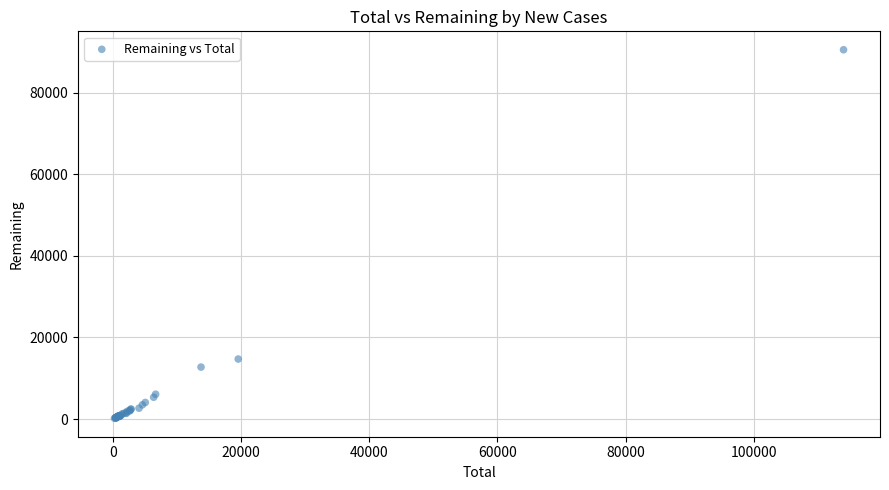

What Y value in the scatter plot is closest to 45333?

14711